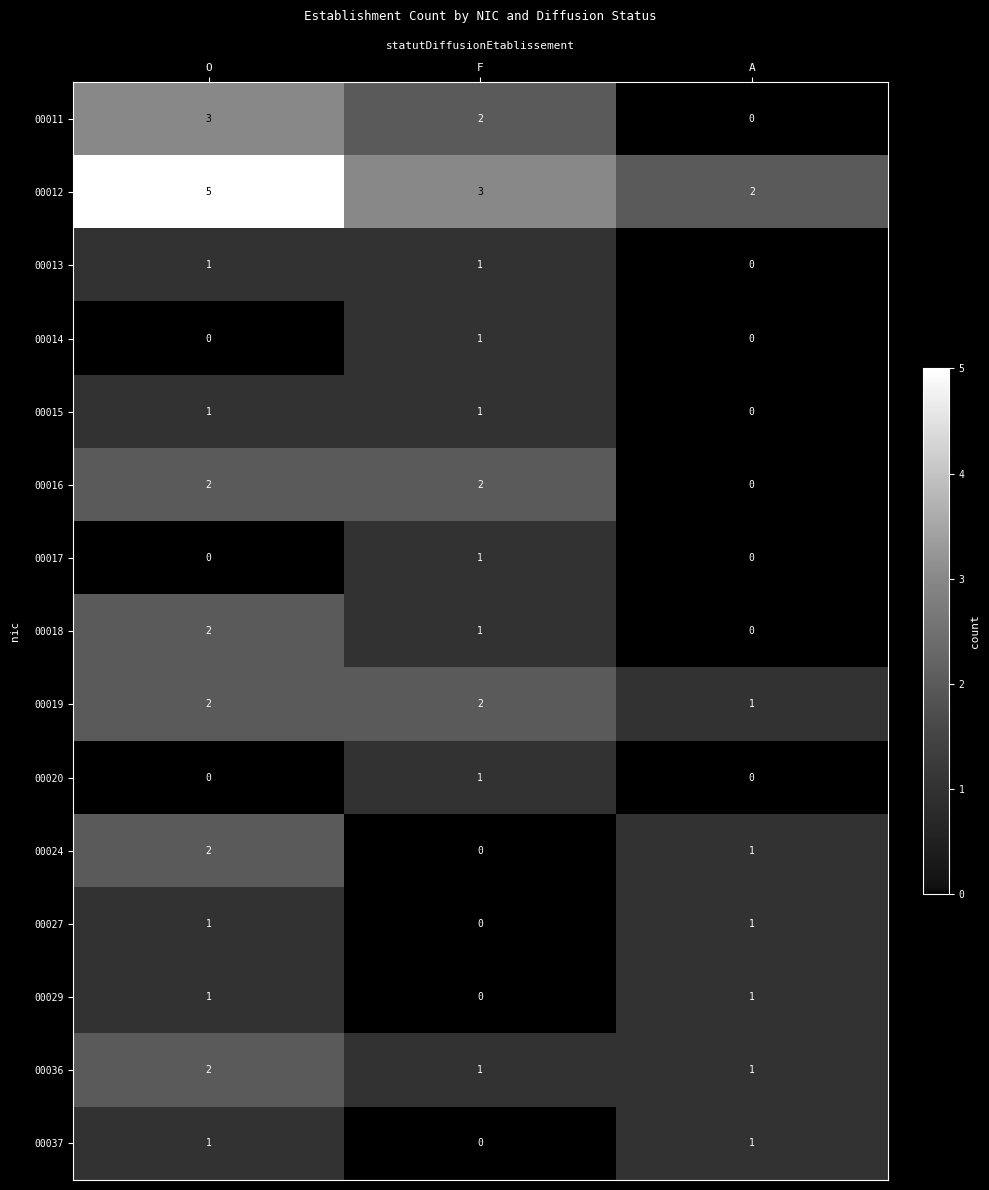

Count the 00018 values in the range 0 to 2.

3